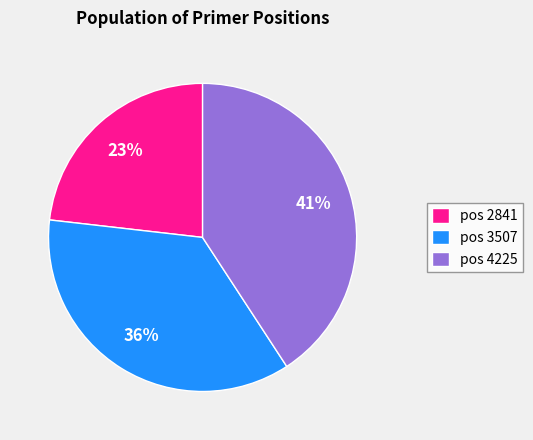

Which slice is the smallest?

pos 2841